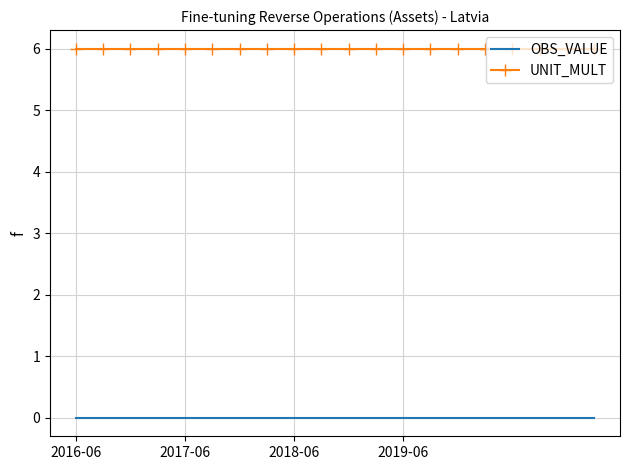

Rank the series by their average value, from lowest to highest.

OBS_VALUE, UNIT_MULT